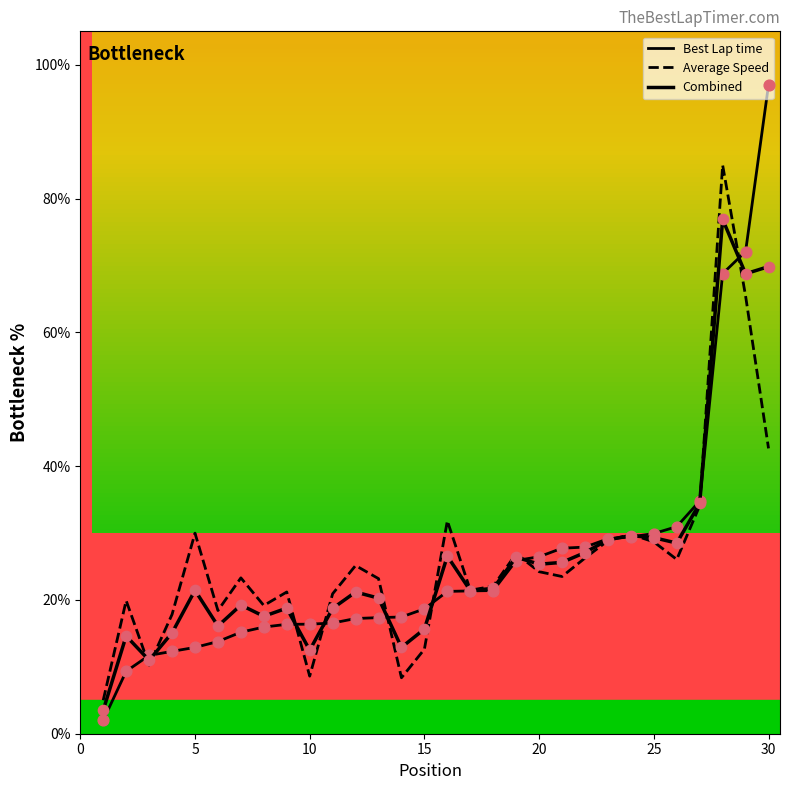

Which series has the largest total across all categories?

Average Speed